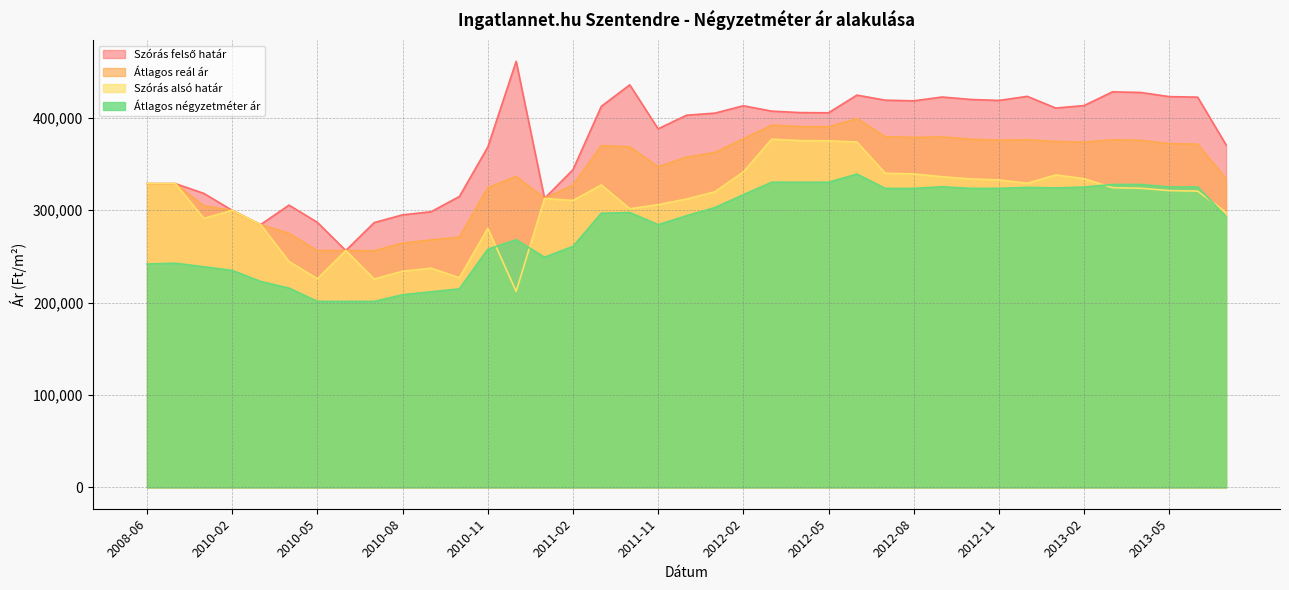

Where is the first local minimum for Szórás alsó határ?

2010-01